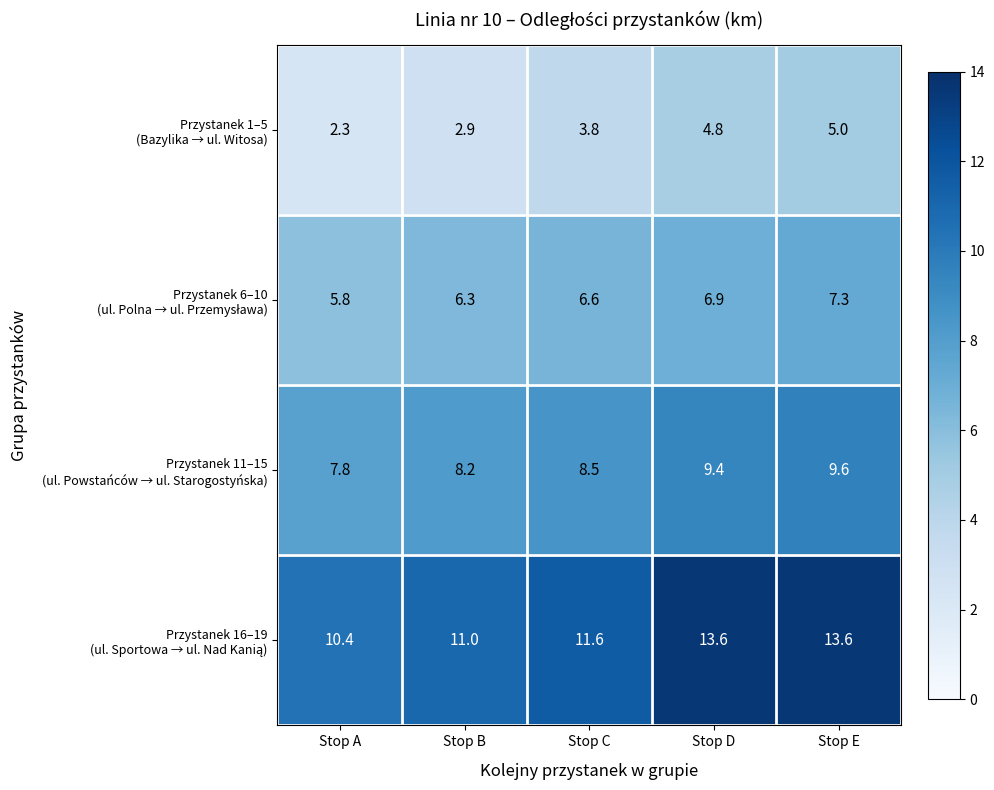

What is the spread (max minus min) of values at Stop B?

8.1